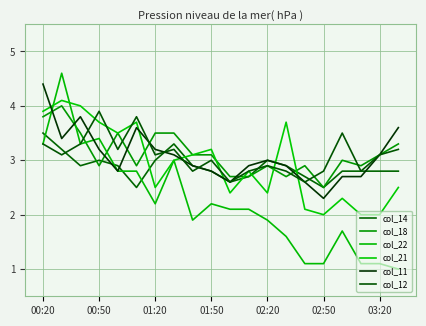

Between which two adjacent categories do col_14 and col_18 first intersect?

01:20 and 01:50